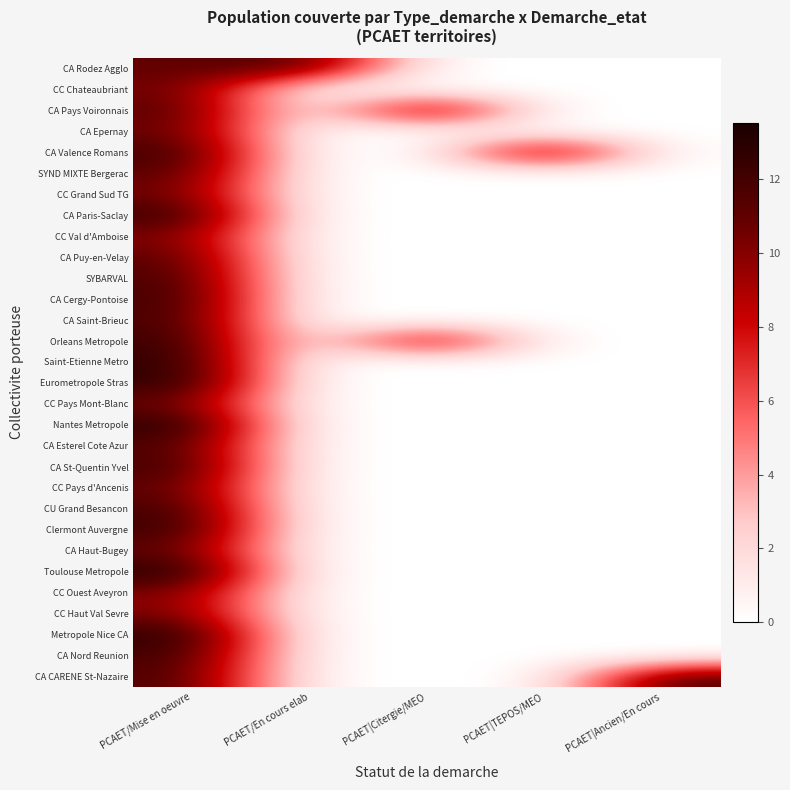

Rank the series by their maximum value, from highest to lowest.

Toulouse Metropole, Nantes Metropole, Metropole Nice CA, Eurometropole Stras, Saint-Etienne Metro, CA Paris-Saclay, Clermont Auvergne, Orleans Metropole, CA St-Quentin Yvel, CA Pays Voironnais, CA Valence Romans, CA Cergy-Pontoise, CA Nord Reunion, CU Grand Besancon, CA Saint-Brieuc, SYBARVAL, CA CARENE St-Nazaire, CA Rodez Agglo, CA Esterel Cote Azur, SYND MIXTE Bergerac, CA Puy-en-Velay, CC Pays d'Ancenis, CA Haut-Bugey, CA Epernay, CC Pays Mont-Blanc, CC Chateaubriant, CC Grand Sud TG, CC Haut Val Sevre, CC Val d'Amboise, CC Ouest Aveyron